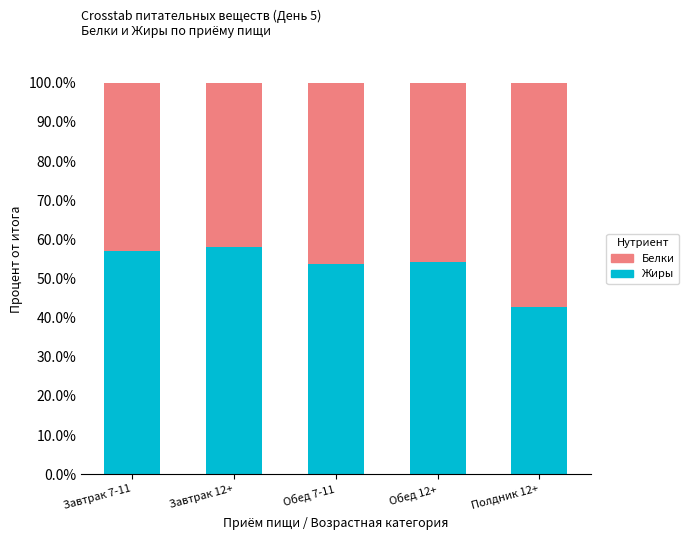

What is the total value across all series at Завтрак 12+?

100.0